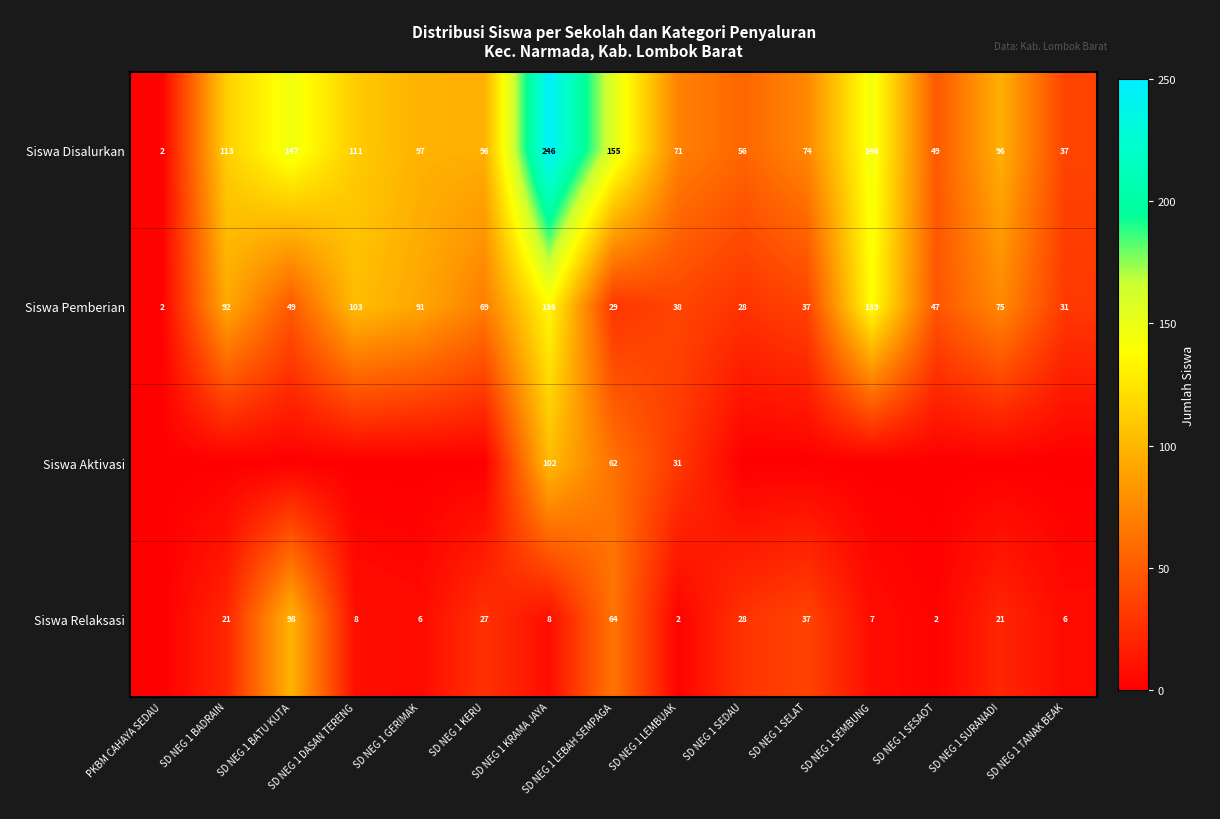

List the series in order of their peak value, highest first.

Siswa Disalurkan, Siswa Pemberian, Siswa Aktivasi, Siswa Relaksasi